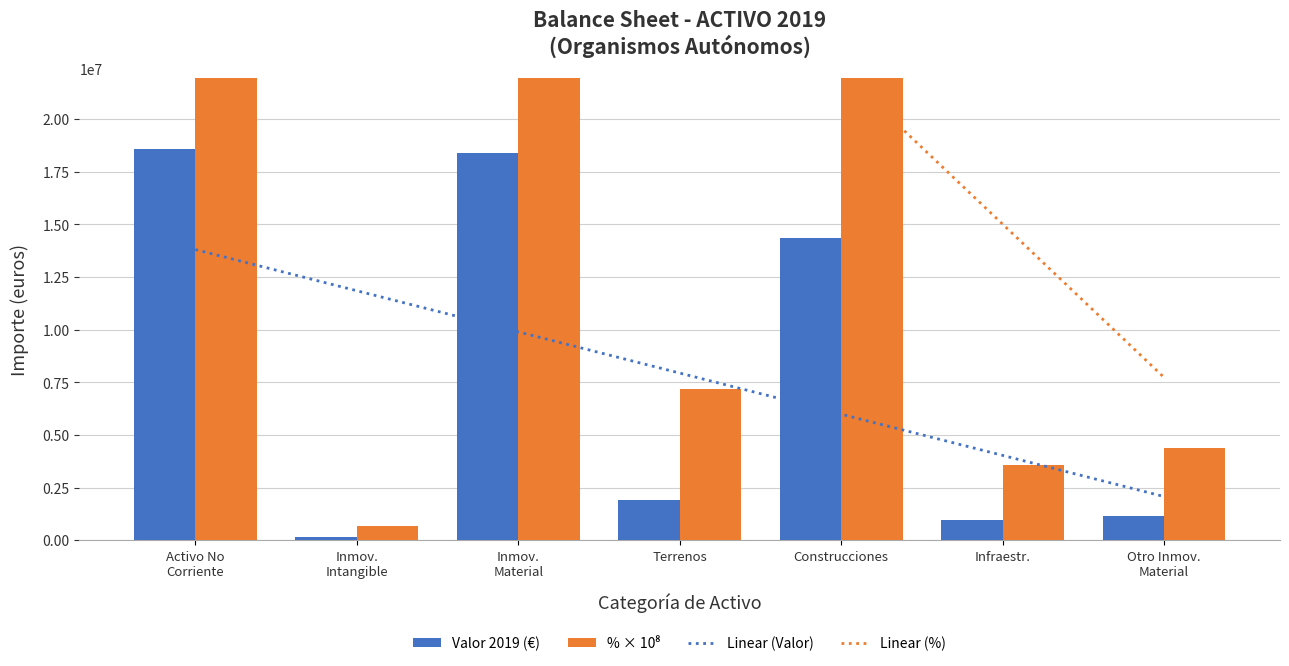

What is the difference between the highest and lowest values at Inmov. Material?

50163636.7